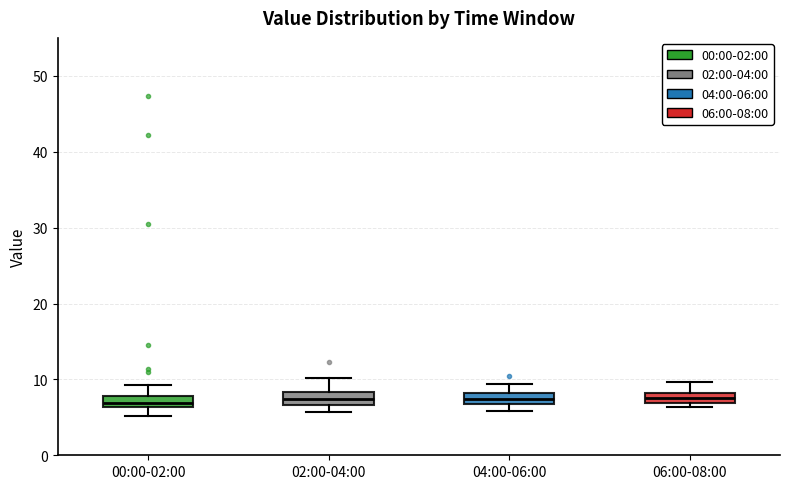

Where is the lower edge of the box for 00:00-02:00 on the y-axis? The values are not printed on the chart, so give them approximately, as read against the axis.

6